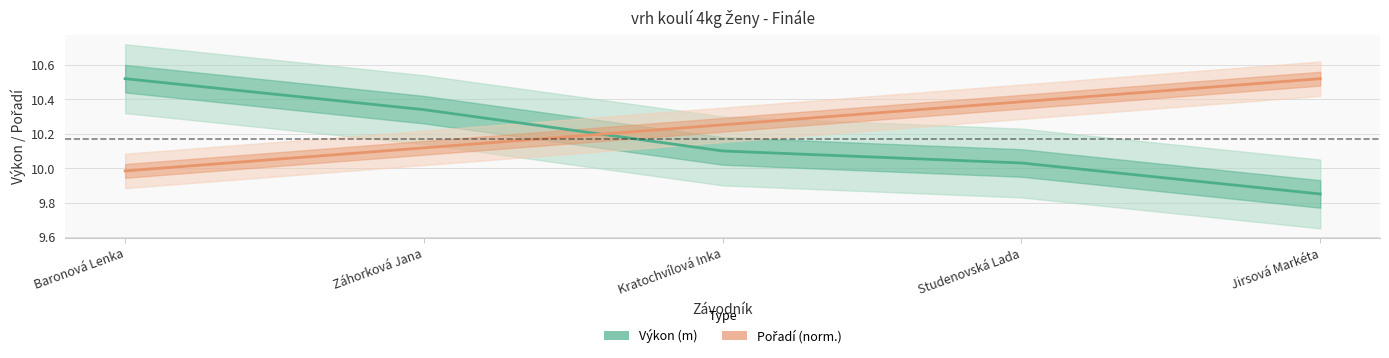

Which category has the highest value in the Výkon series?

Baronová Lenka